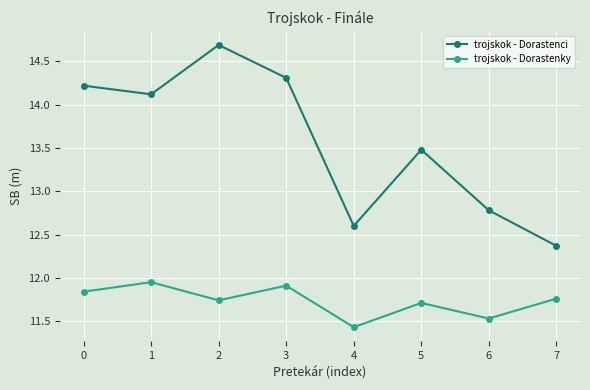

Rank the series at 2 from lowest to highest value.

trojskok - Dorastenky, trojskok - Dorastenci